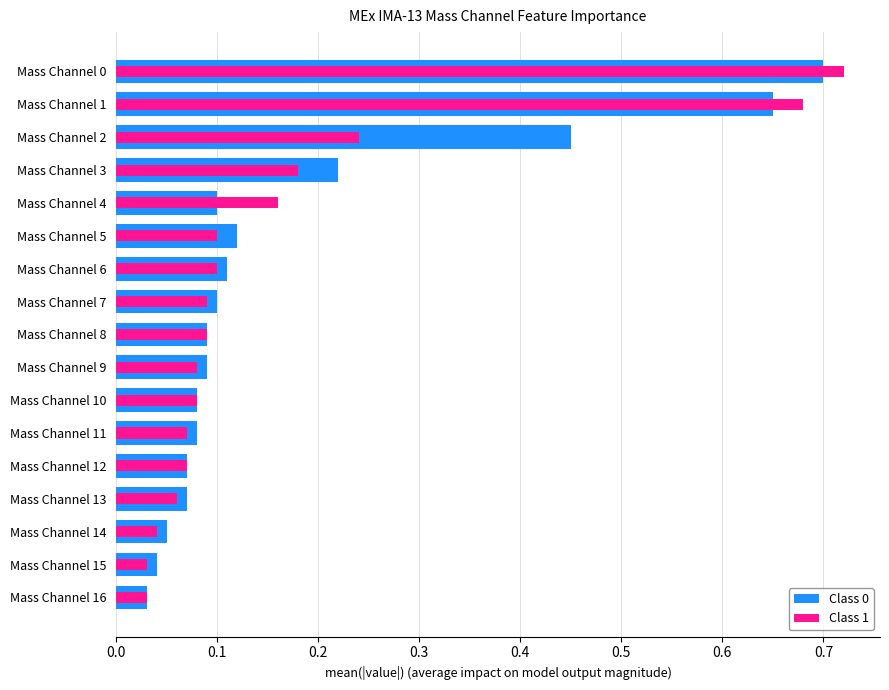

How many bars are there in each group?

2